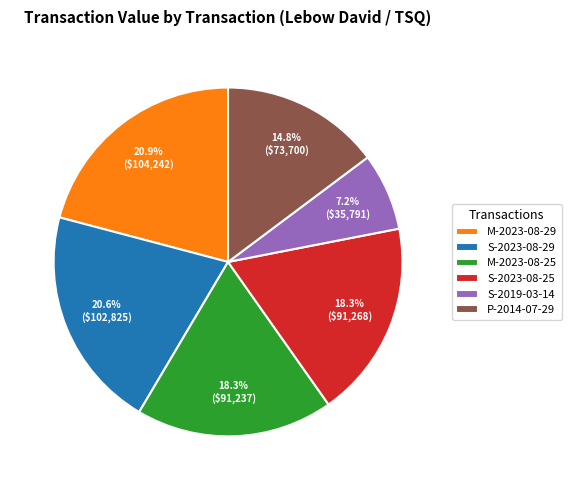

Is P-2014-07-29 the majority of the pie?

No